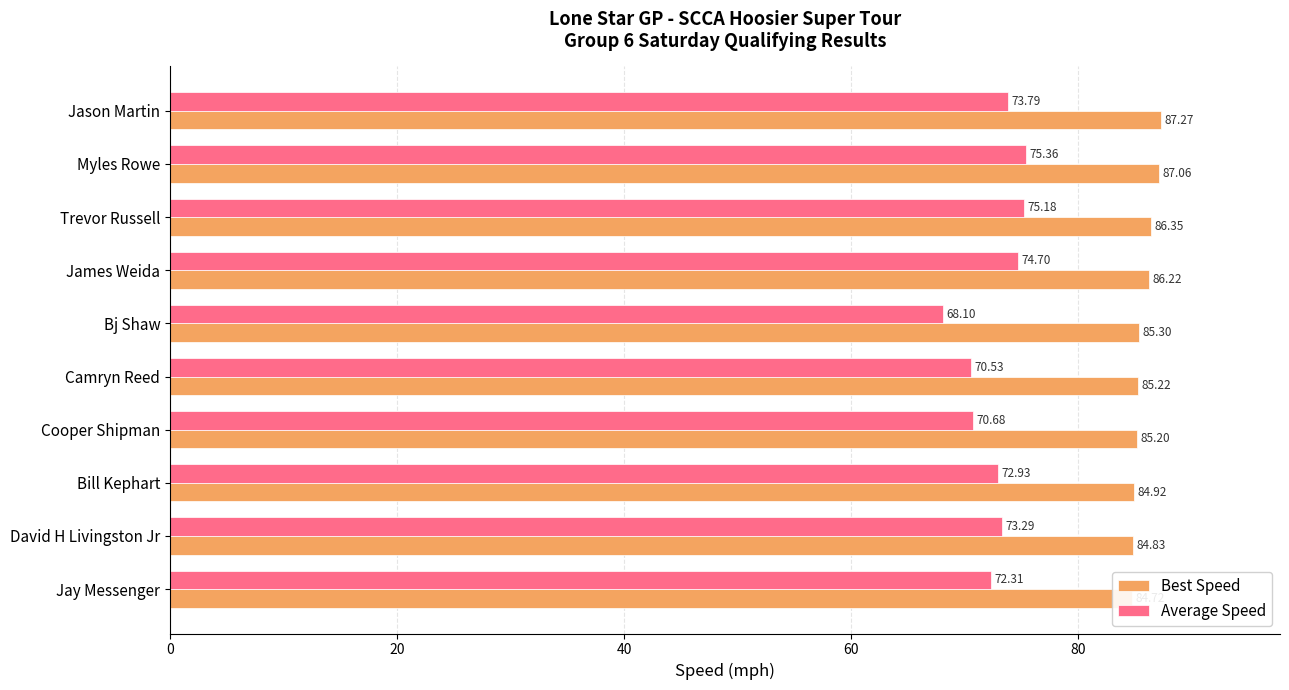

Which series has the largest total across all categories?

Best Speed